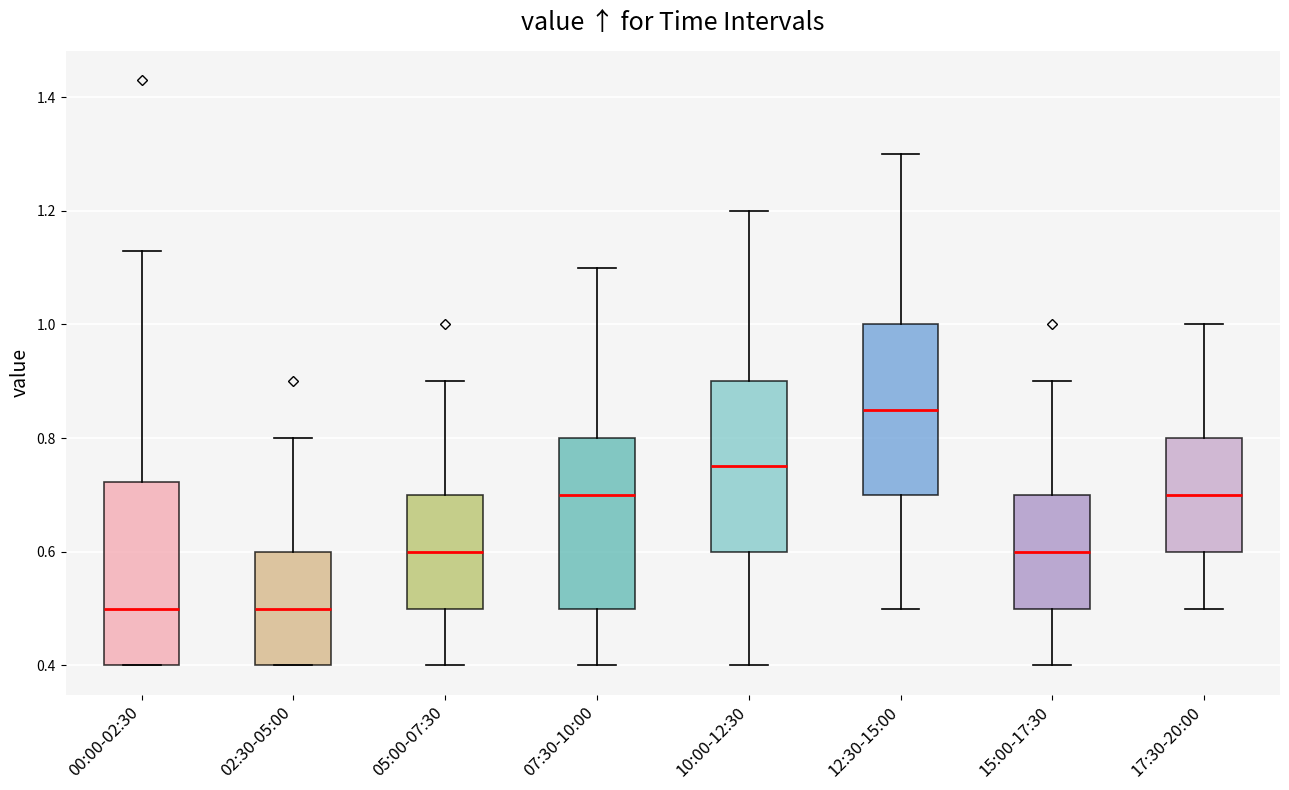

Reading left to right, read every box against the y-axis: the position of its median line, the range the box covers, and the ends of its whiskers. The values are not printed on the chart, so give them approximately, as read against the axis.

00:00-02:30: median 0.50, box 0.40 to 0.72, whiskers 0.40 to 1.14
02:30-05:00: median 0.50, box 0.40 to 0.60, whiskers 0.40 to 0.80
05:00-07:30: median 0.60, box 0.50 to 0.70, whiskers 0.40 to 0.90
07:30-10:00: median 0.70, box 0.50 to 0.80, whiskers 0.40 to 1.10
10:00-12:30: median 0.76, box 0.60 to 0.90, whiskers 0.40 to 1.20
12:30-15:00: median 0.86, box 0.70 to 1.00, whiskers 0.50 to 1.30
15:00-17:30: median 0.60, box 0.50 to 0.70, whiskers 0.40 to 0.90
17:30-20:00: median 0.70, box 0.60 to 0.80, whiskers 0.50 to 1.00